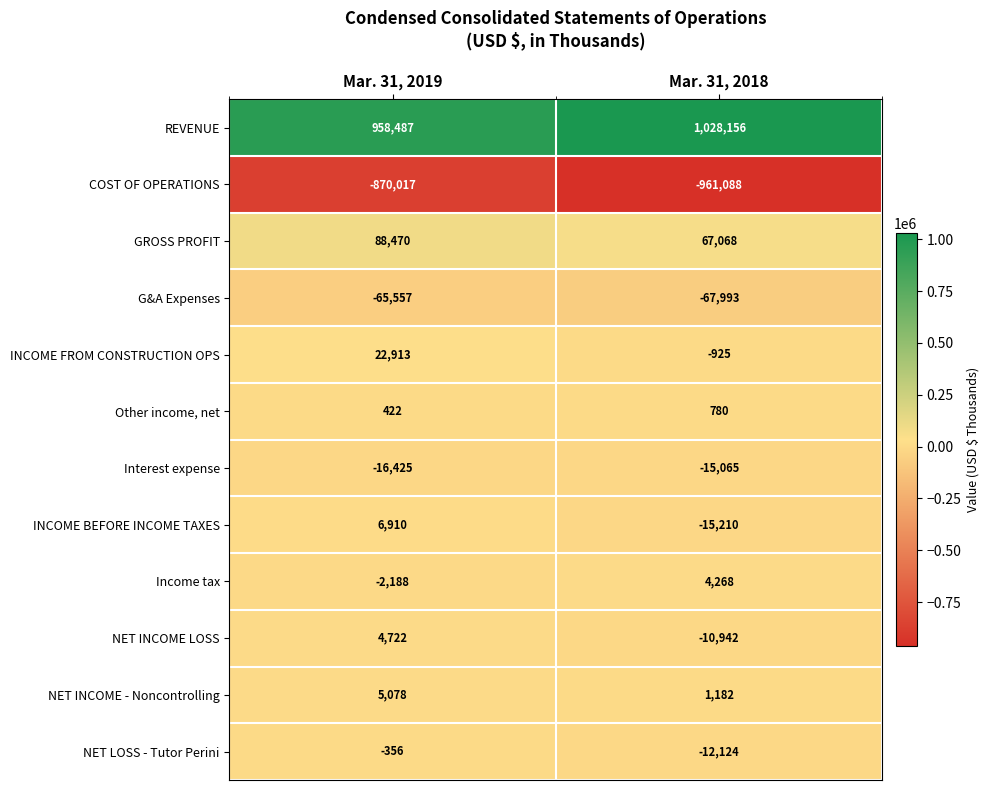

At which category is the sum across all series the highest?

Mar. 31, 2019